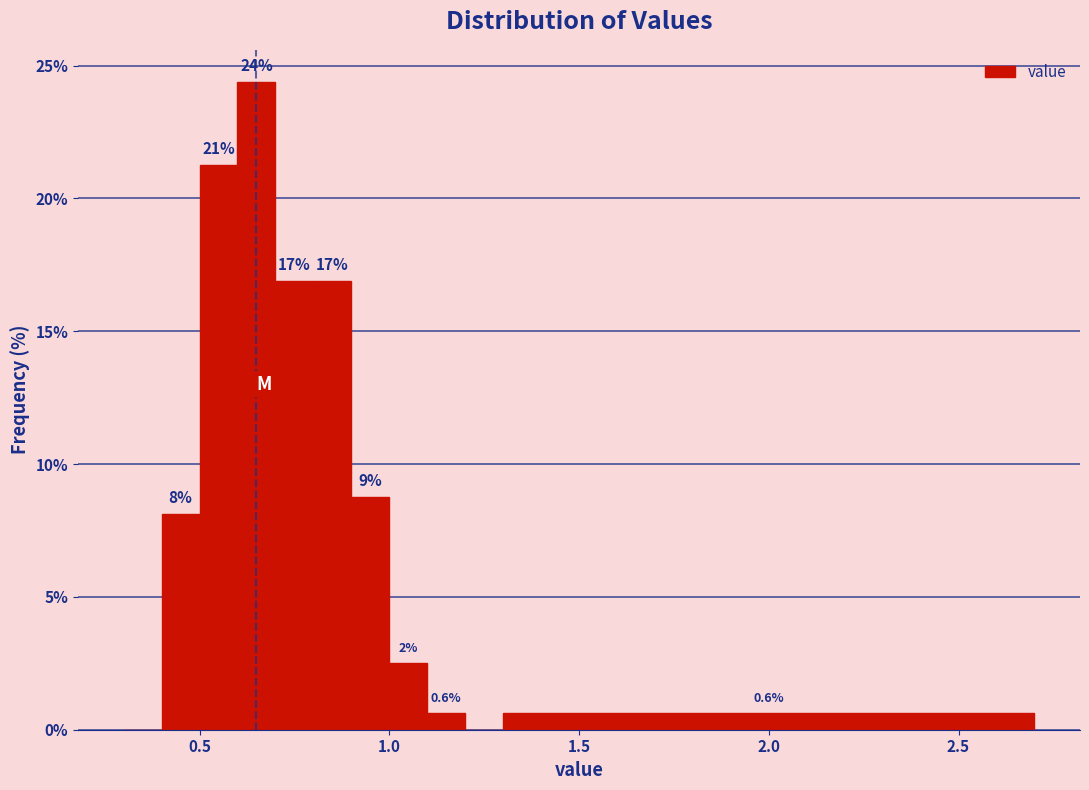

Around what value on the x-axis is the tallest bar? Give the approximate position of its centre, as read against the axis.

0.65